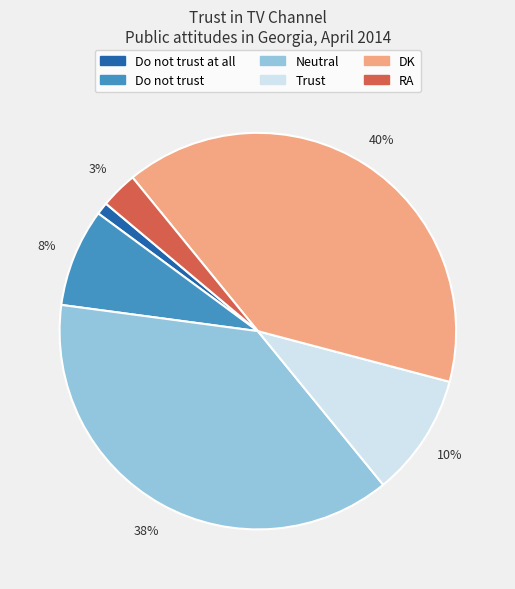

Combined, do Trust and Neutral account for over 50%?

No